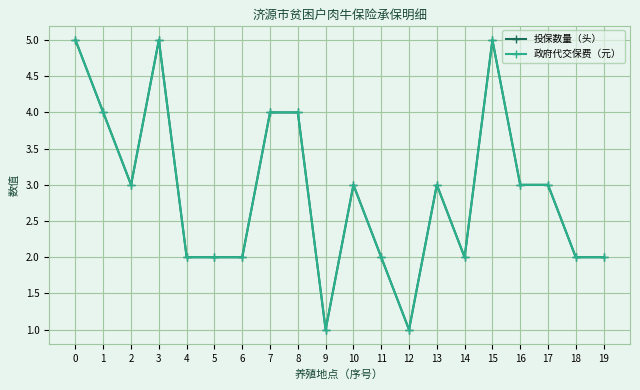

What is the average value of the 投保数量（头） series?

3